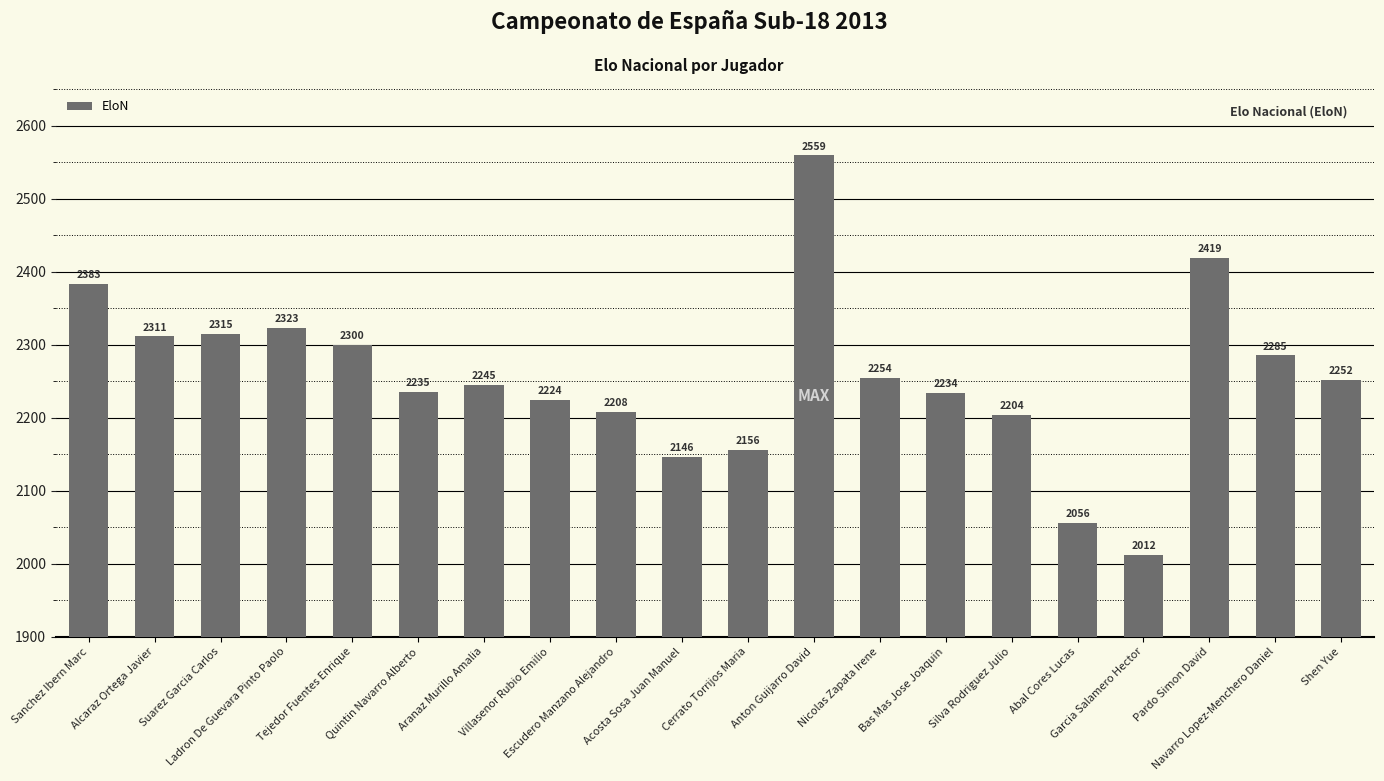

What is the smallest value displayed?

2012